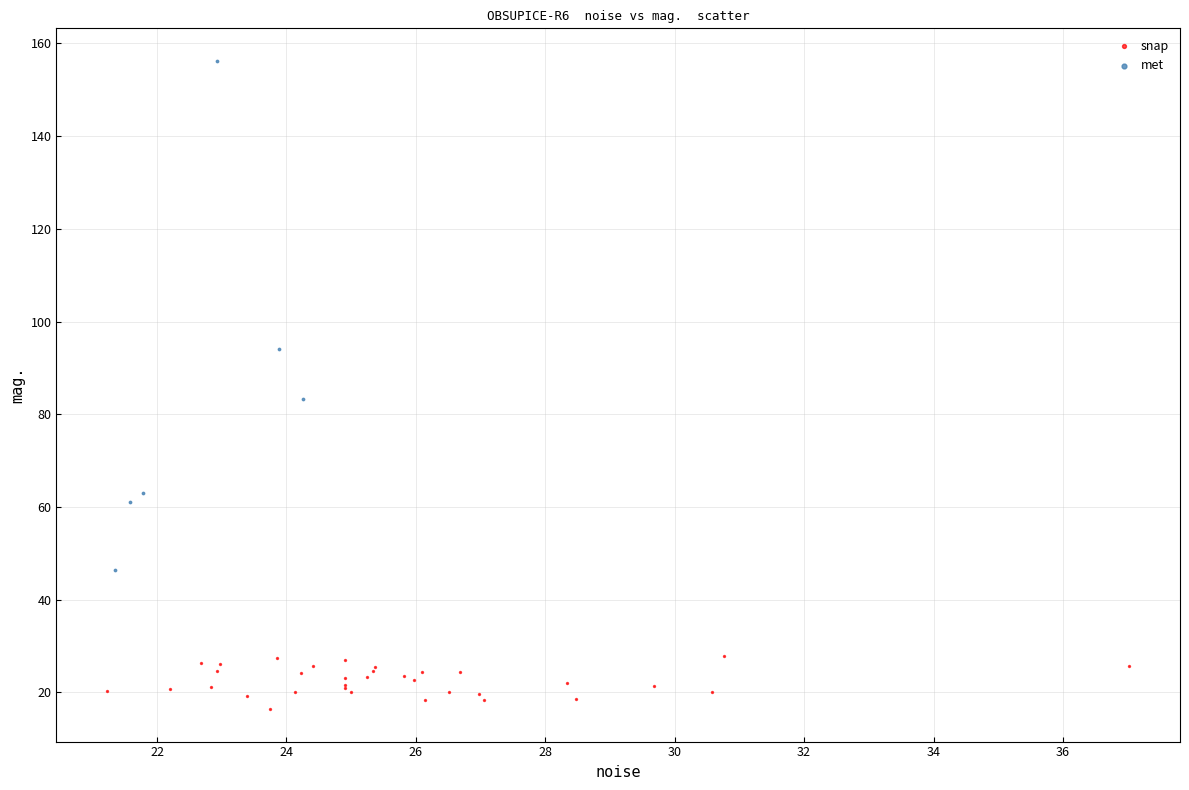

Which series contains the lowest Y value?

snap